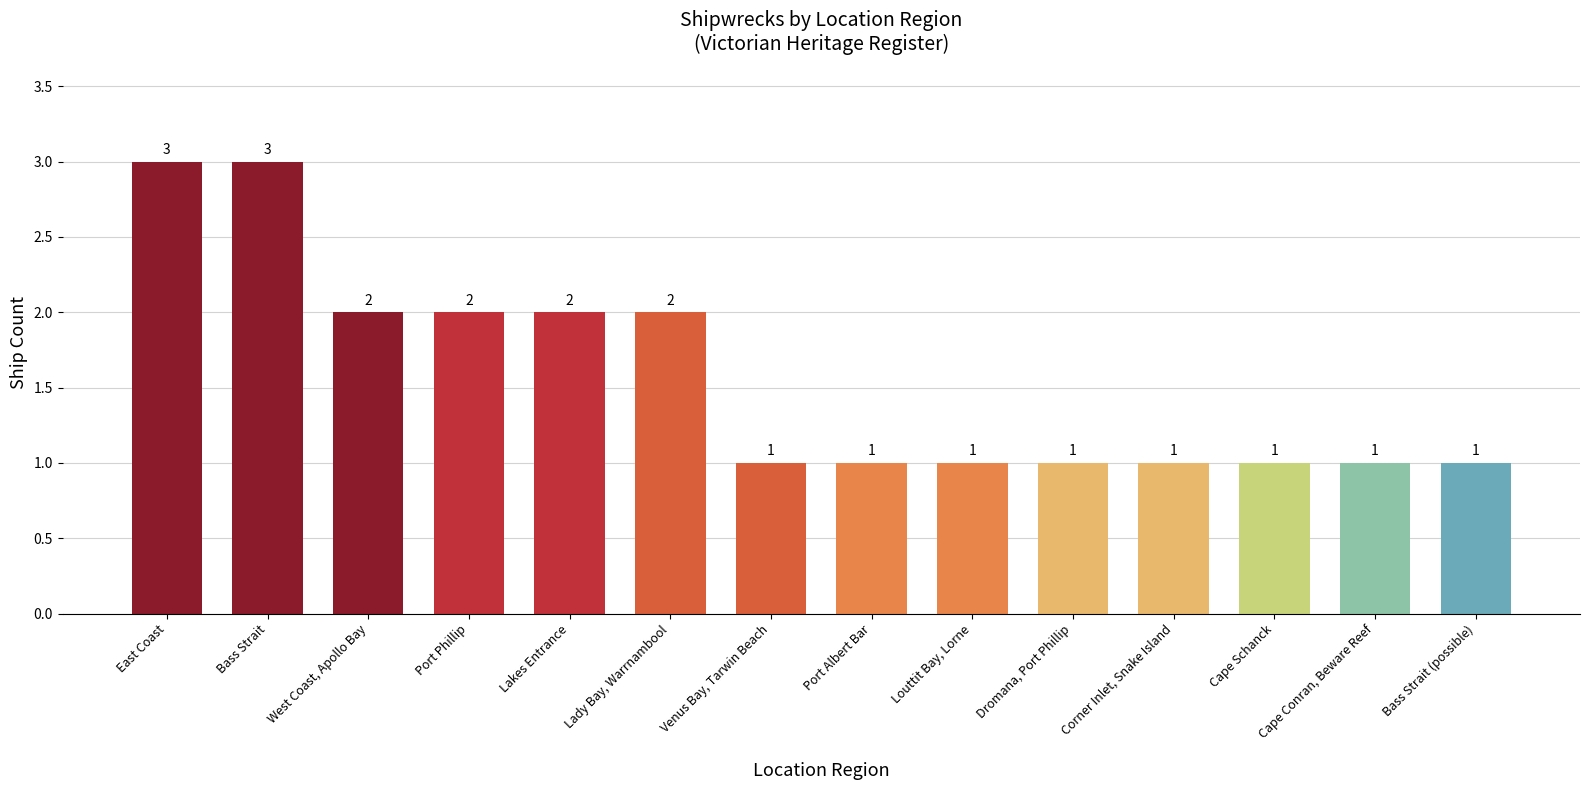

Approximately how many times larger is the value at Bass Strait (possible) compared to Bass Strait?

0.3